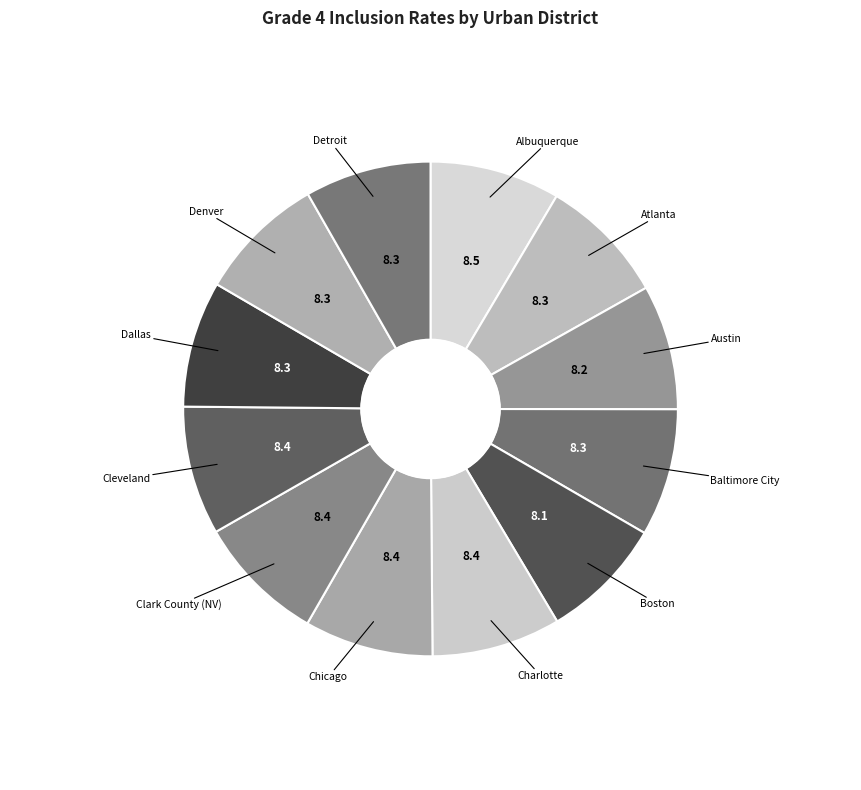

Is there any slice that represents more than half of the pie?

No